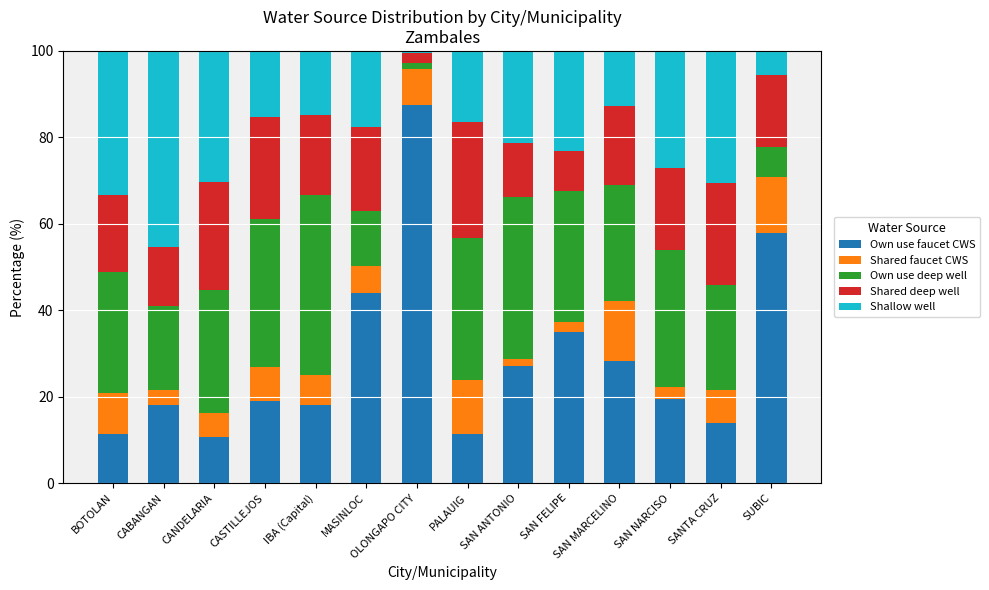

The Own use faucet CWS series shows 7.7 at SANTA CRUZ. True or false?

False